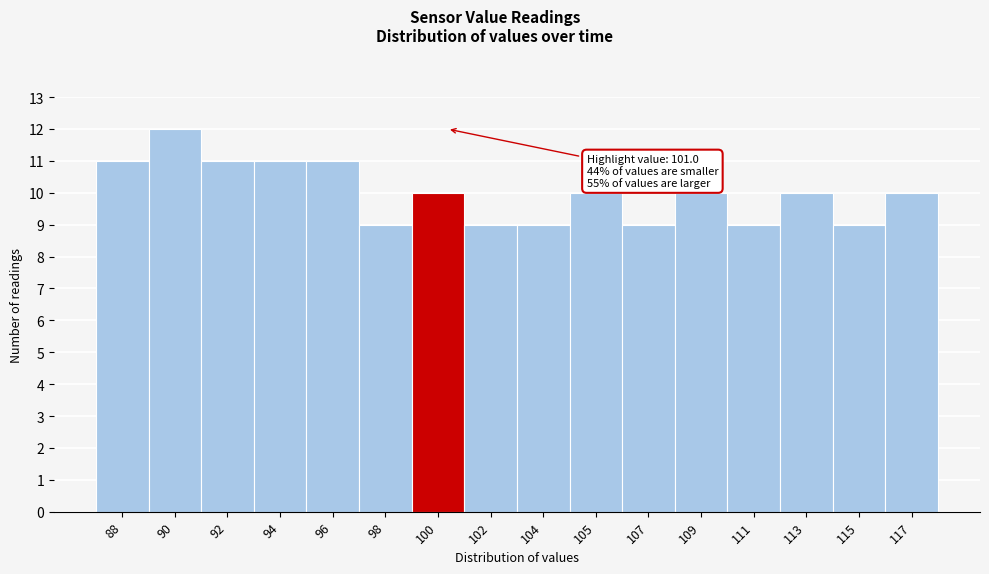

Reading left to right, transcribe all the data shown in this chart.

11	12	11	11	11	9	10	9	9	10	9	10	9	10	9	10